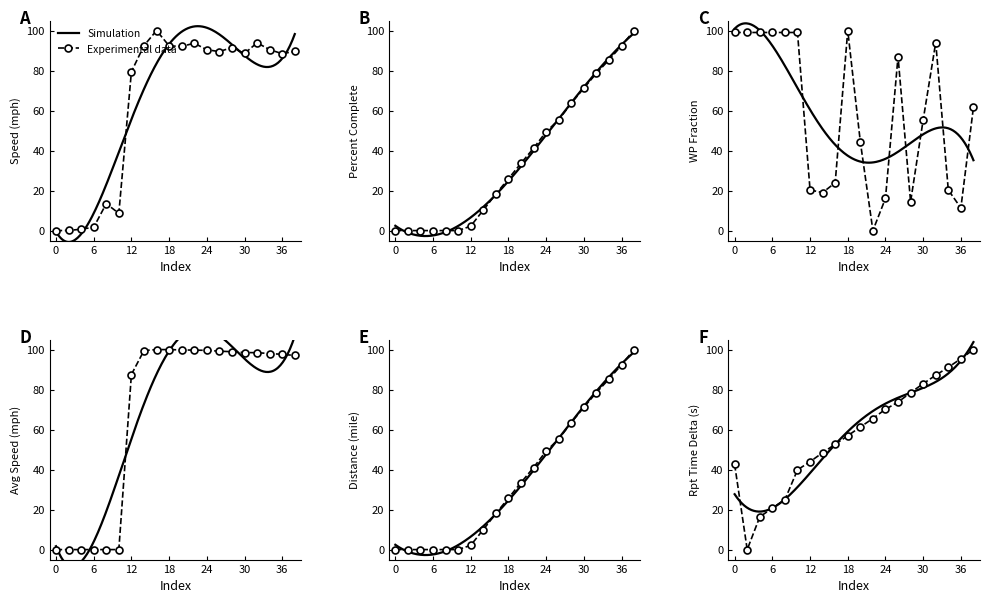

True or false: rptTimeDelta_s has more than 2 points higher than both neighbors.

False